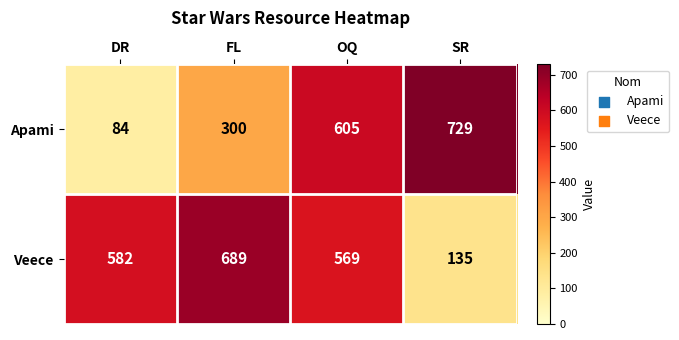

What is the spread (max minus min) of values at OQ?

36